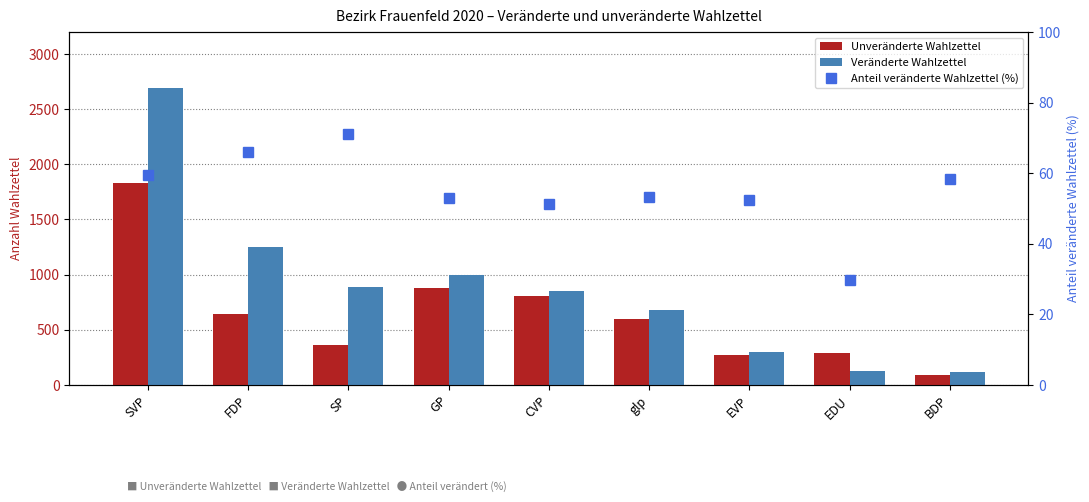

The value of Unveränderte Wahlzettel at BDP is 54.0. True or false?

False